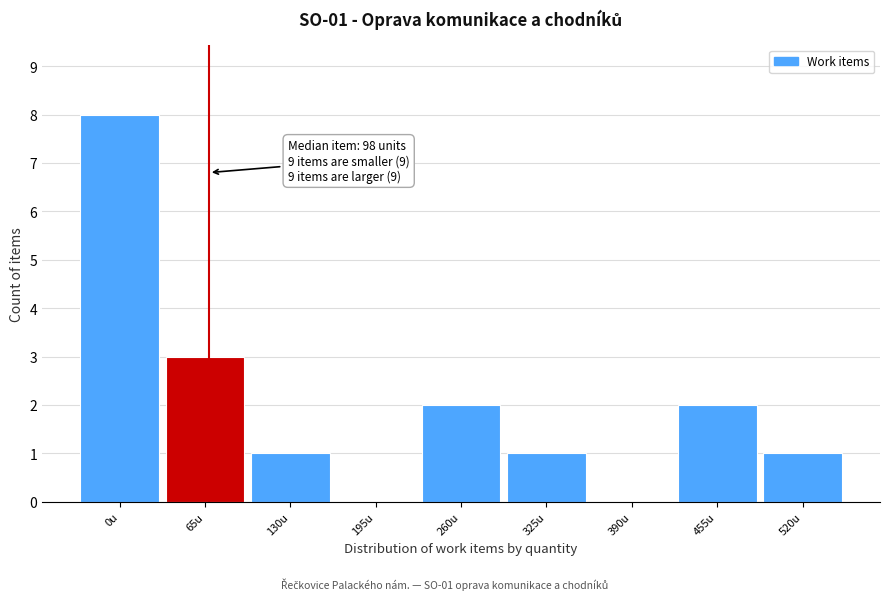

Reading left to right, extract all data points from this chart.

0u=8	65u=3	130u=1	195u=0	260u=2	325u=1	390u=0	455u=2	520u=1